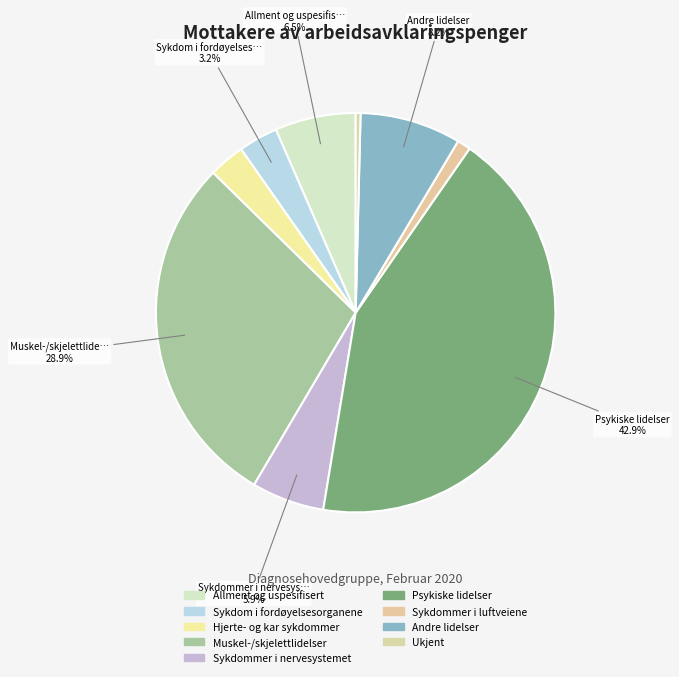

Does Sykdommer i luftveiene represent more than half of the total?

No